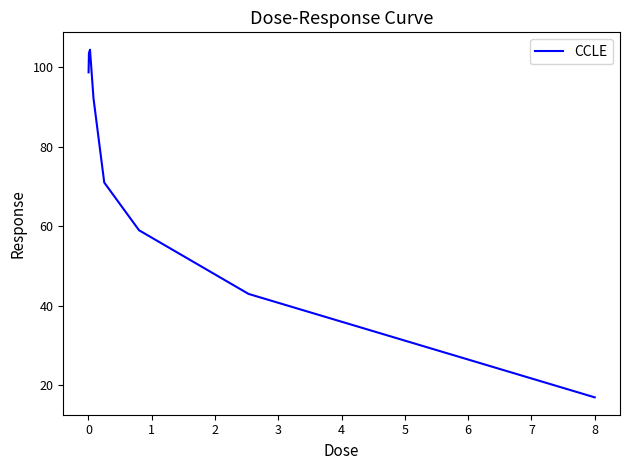

What is the average value?

73.6